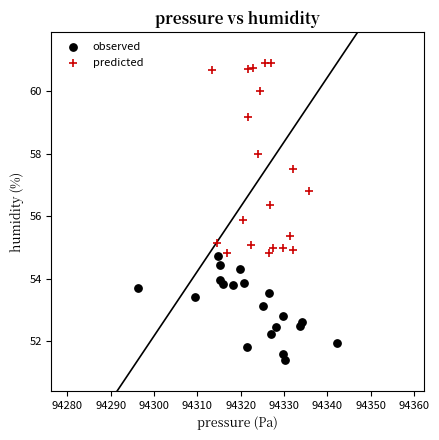

Which series reaches the maximum Y coordinate?

predicted